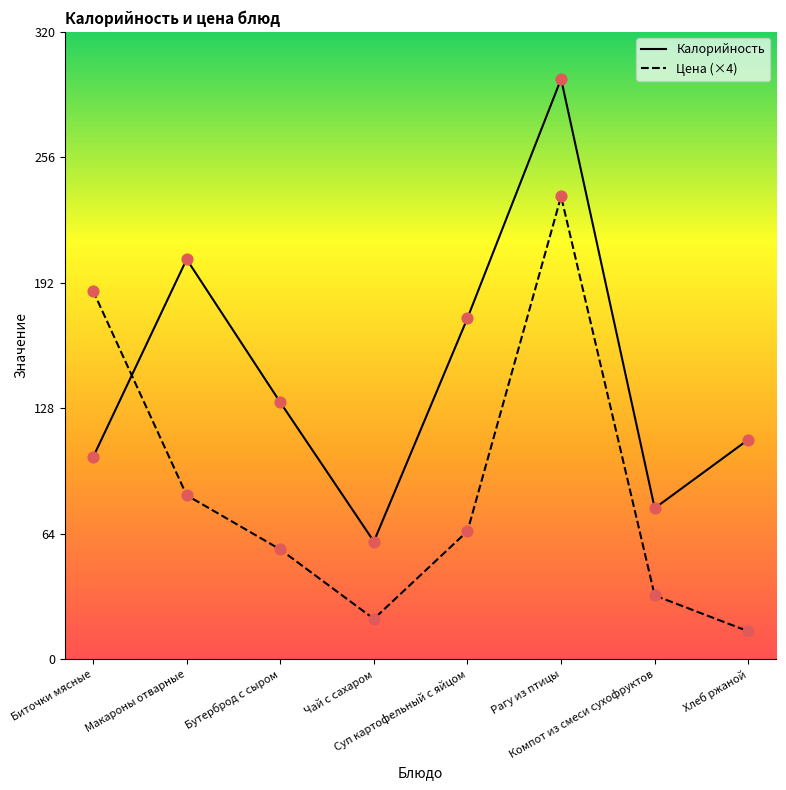

Which series has the largest total across all categories?

Калорийность